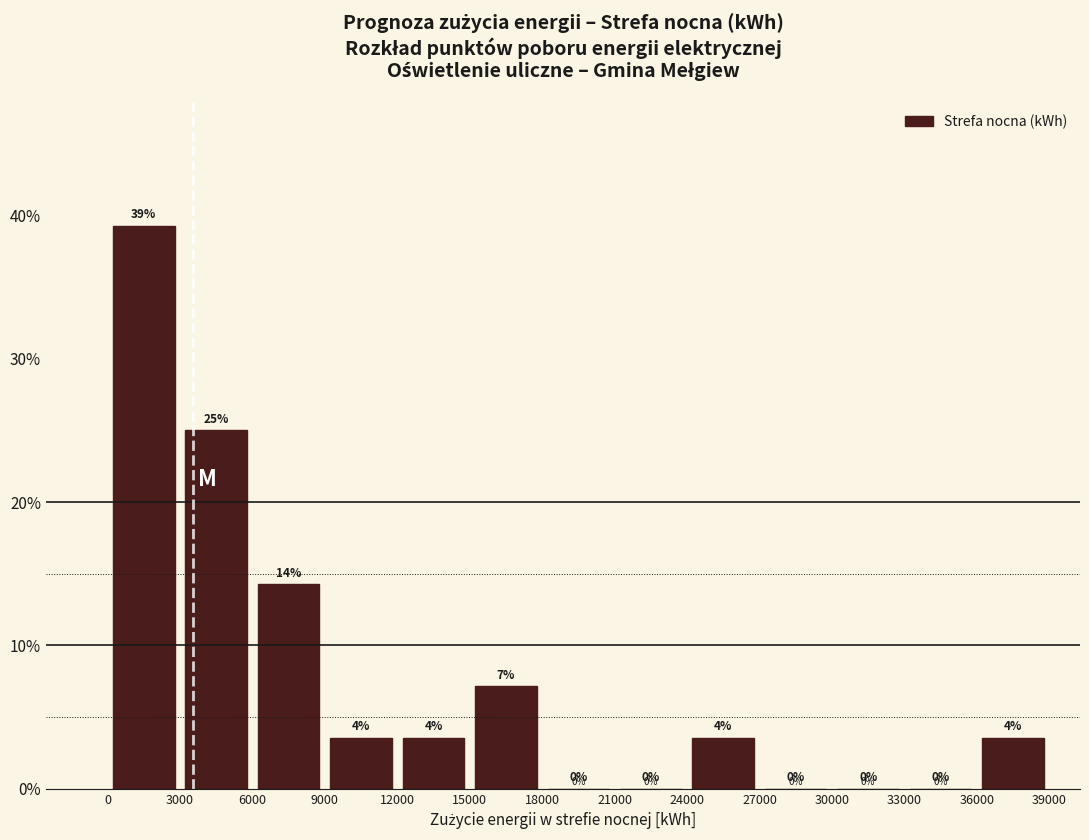

Over which range of the x-axis is the bar tallest?

0 to 3000